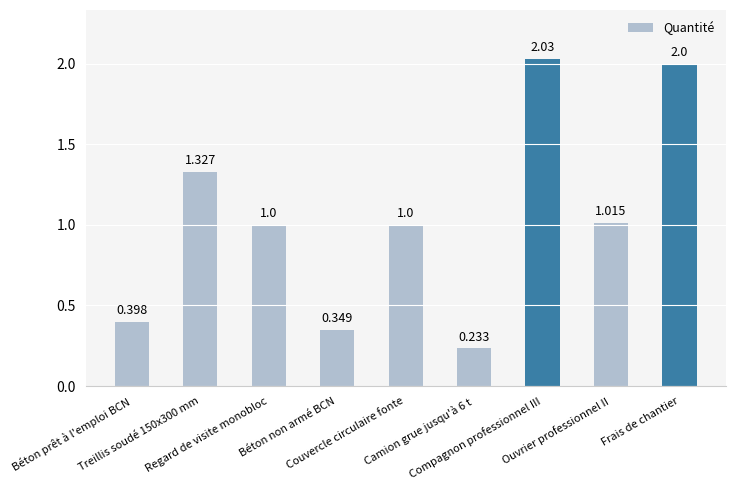

What value does the data have at Béton non armé BCN?

0.3